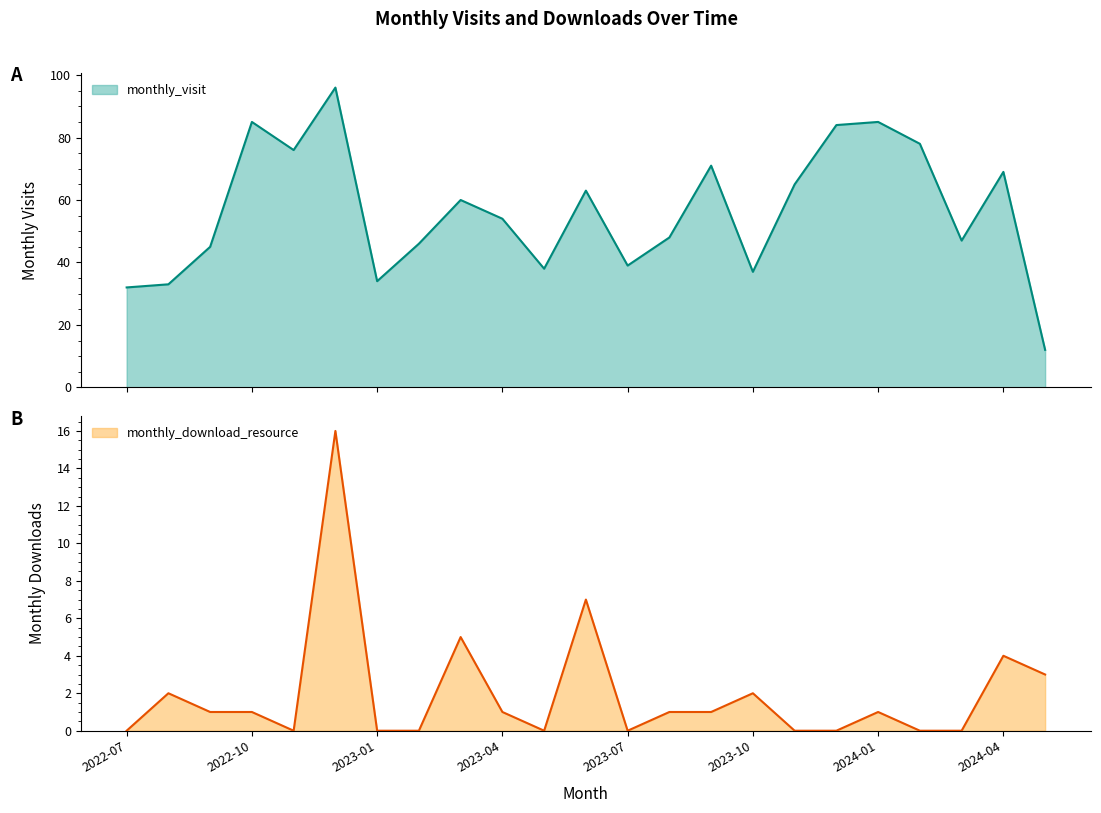

In monthly_visit, how many points are higher than both neighbors (excluding endpoints)?

7